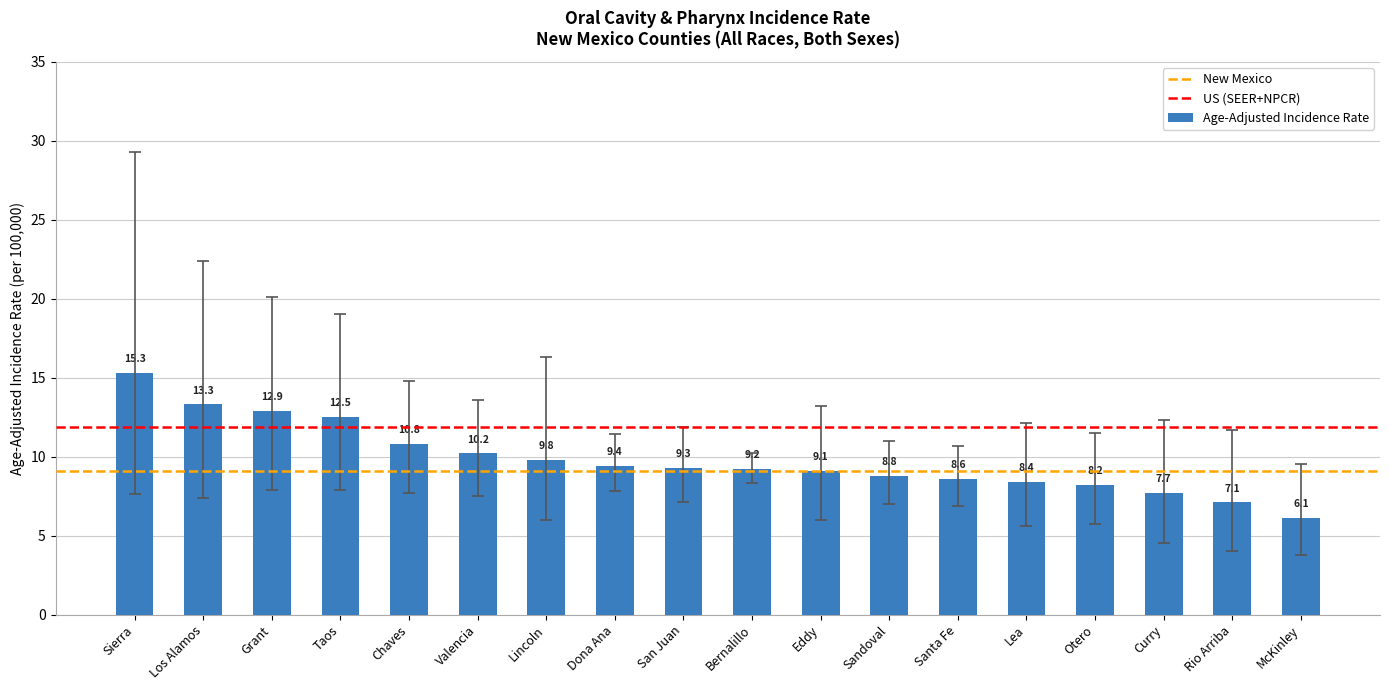

What is the ratio of the value at Otero to the value at Lincoln?

0.8